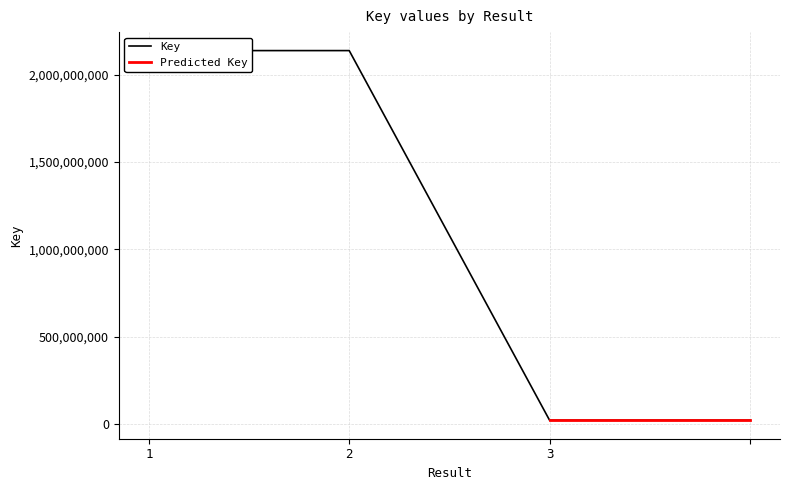

The chart shows a value of 23009243 at . True or false?

True